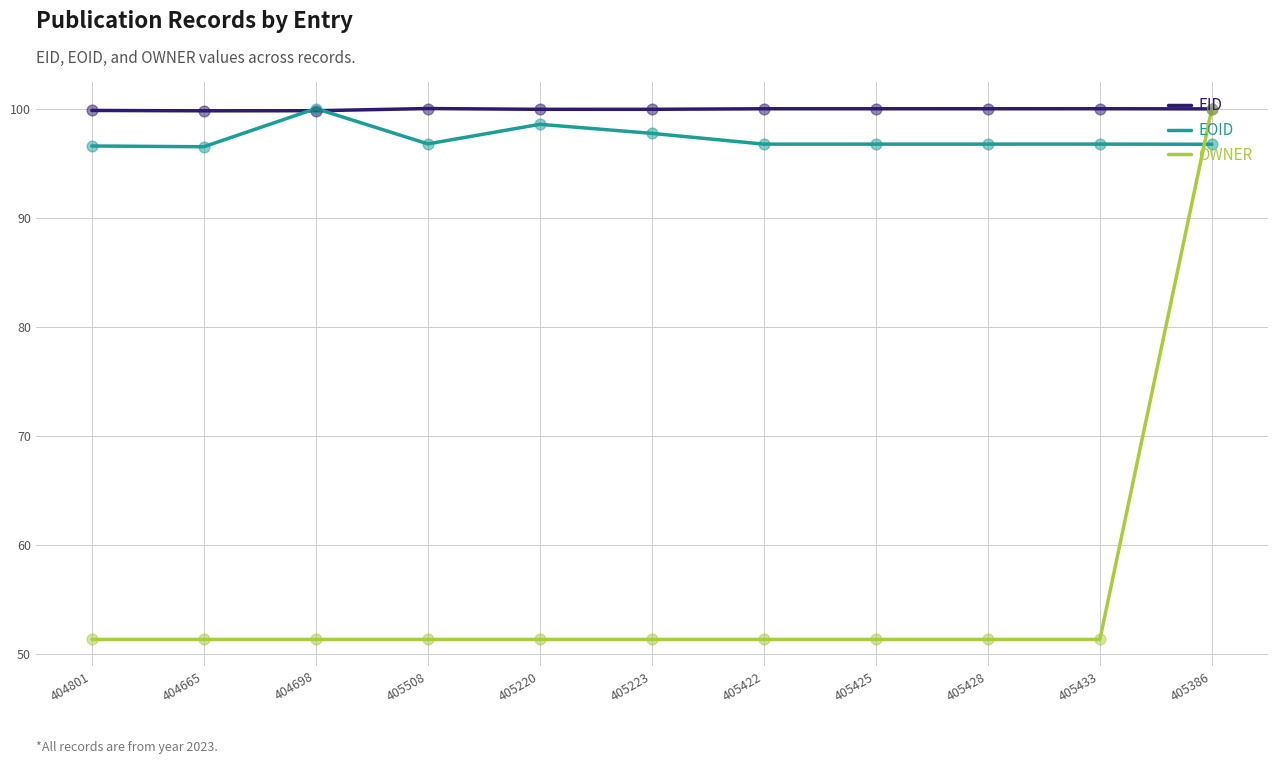

What are all the series names shown in the legend?

EID, EOID, OWNER